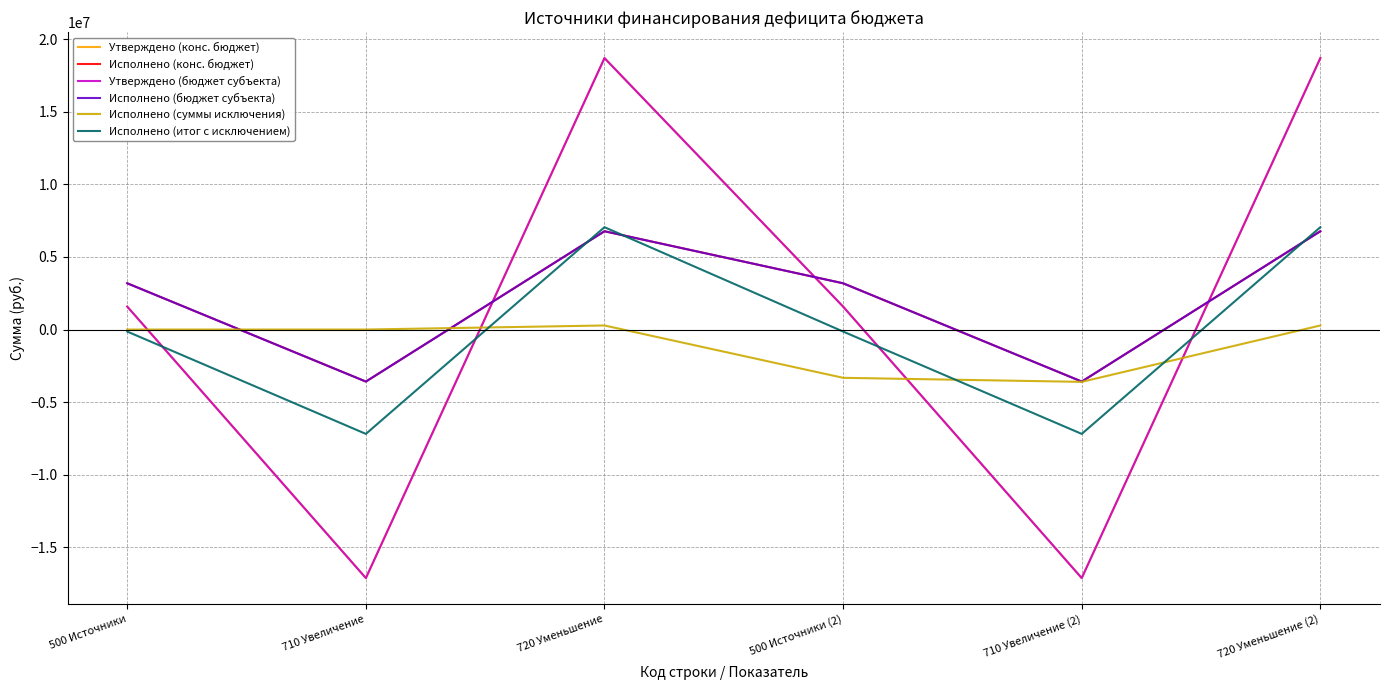

At which category is the sum across all series the highest?

720 Уменьшение